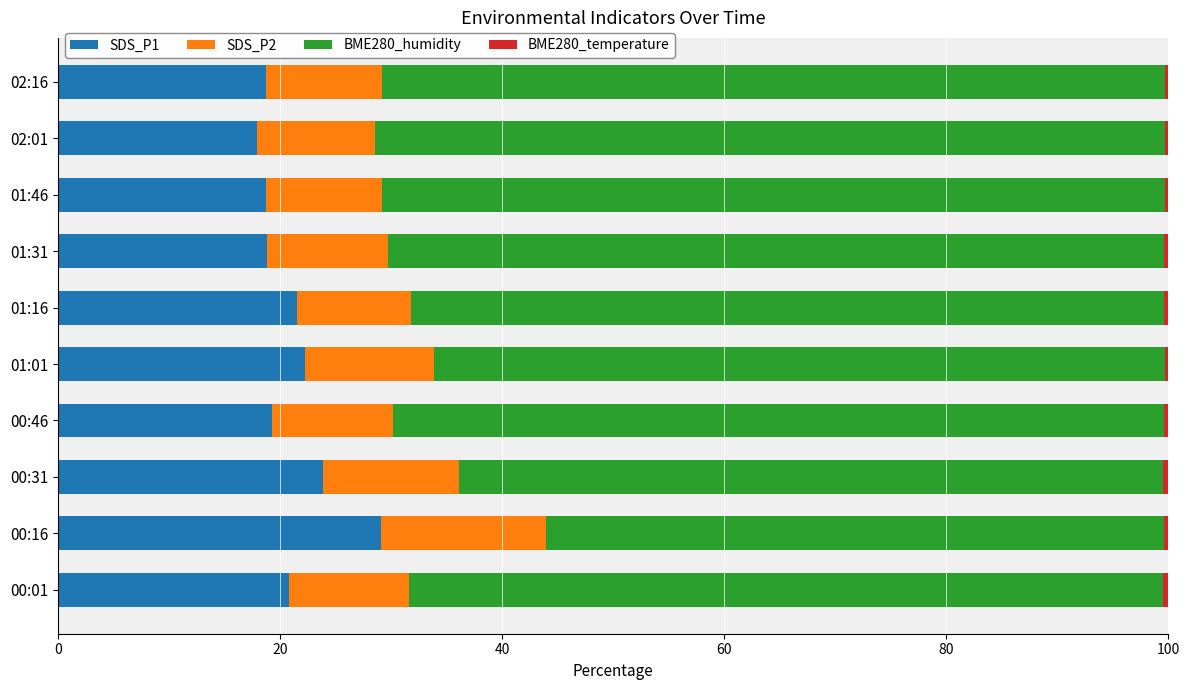

Which category has the highest value in the SDS_P1 series?

00:16